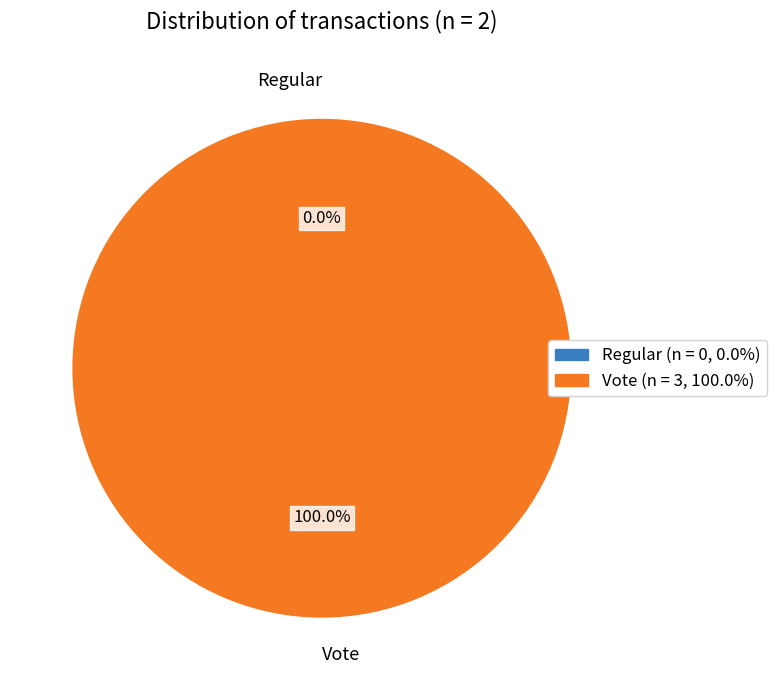

Between Vote and Regular, which is larger?

Vote